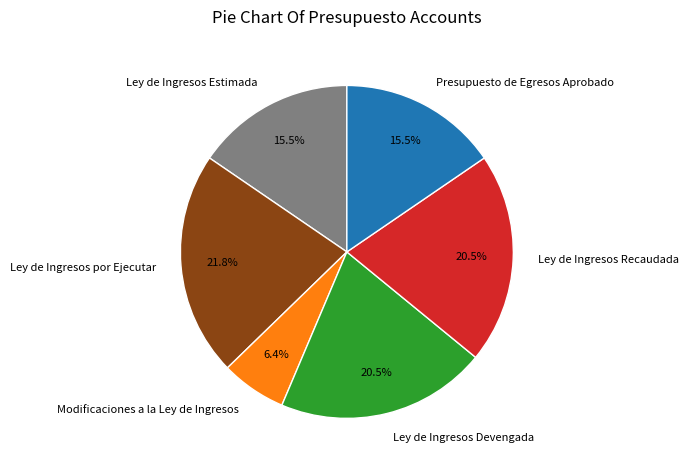

How many slices are in this pie chart?

6